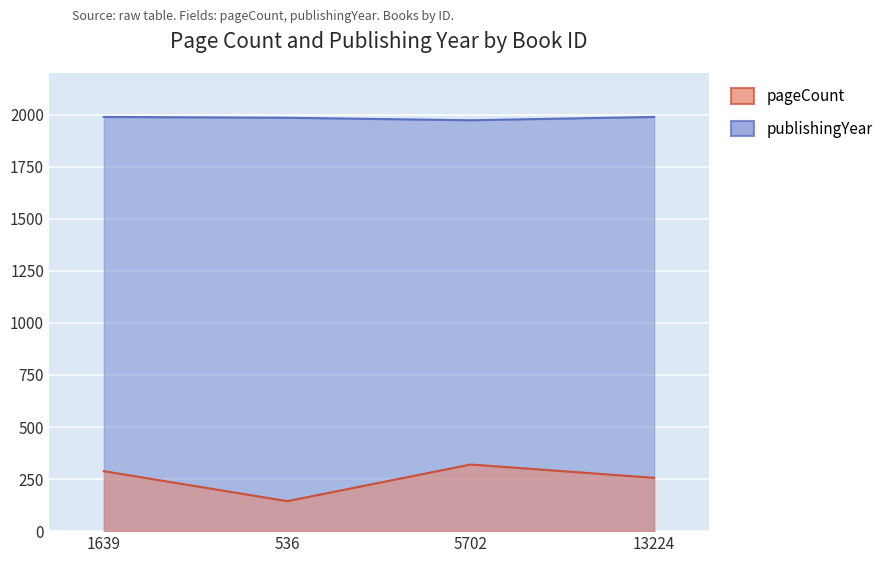

Read the publishingYear value at 5702.

1973